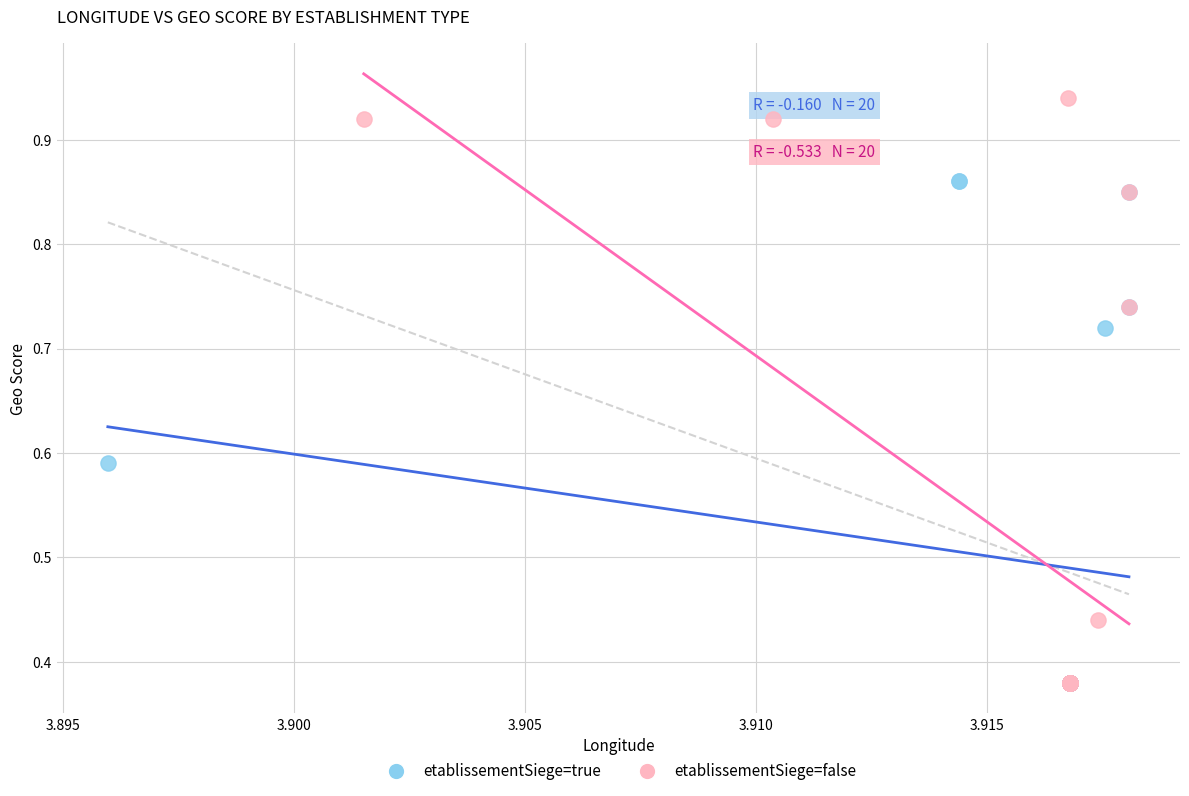

Which series has the widest spread of Y values?

etablissementSiege=false